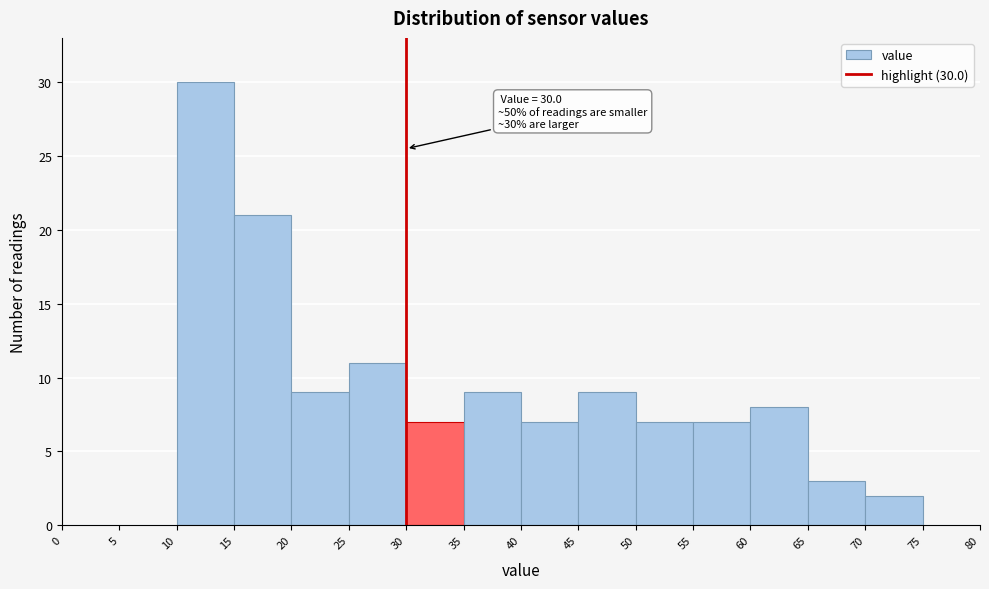

Over which range of the x-axis is the bar tallest?

10 to 15